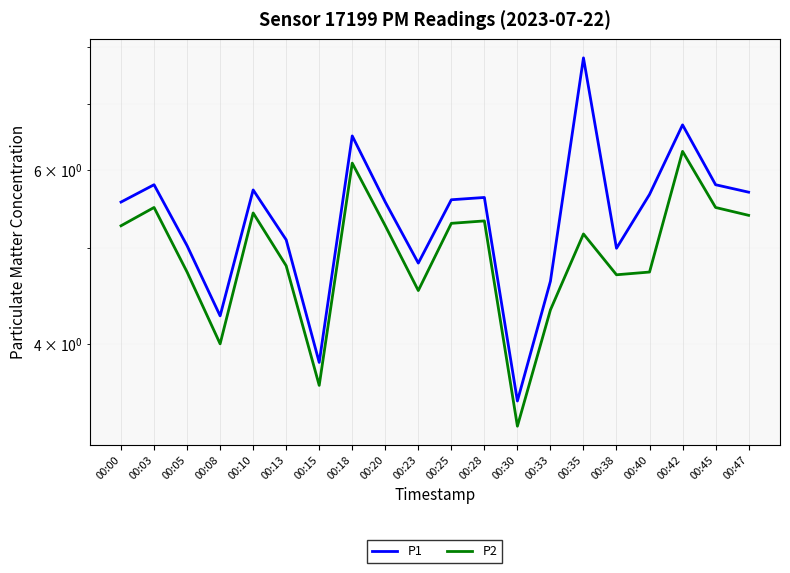

At which label does P2 reach its peak?

00:42